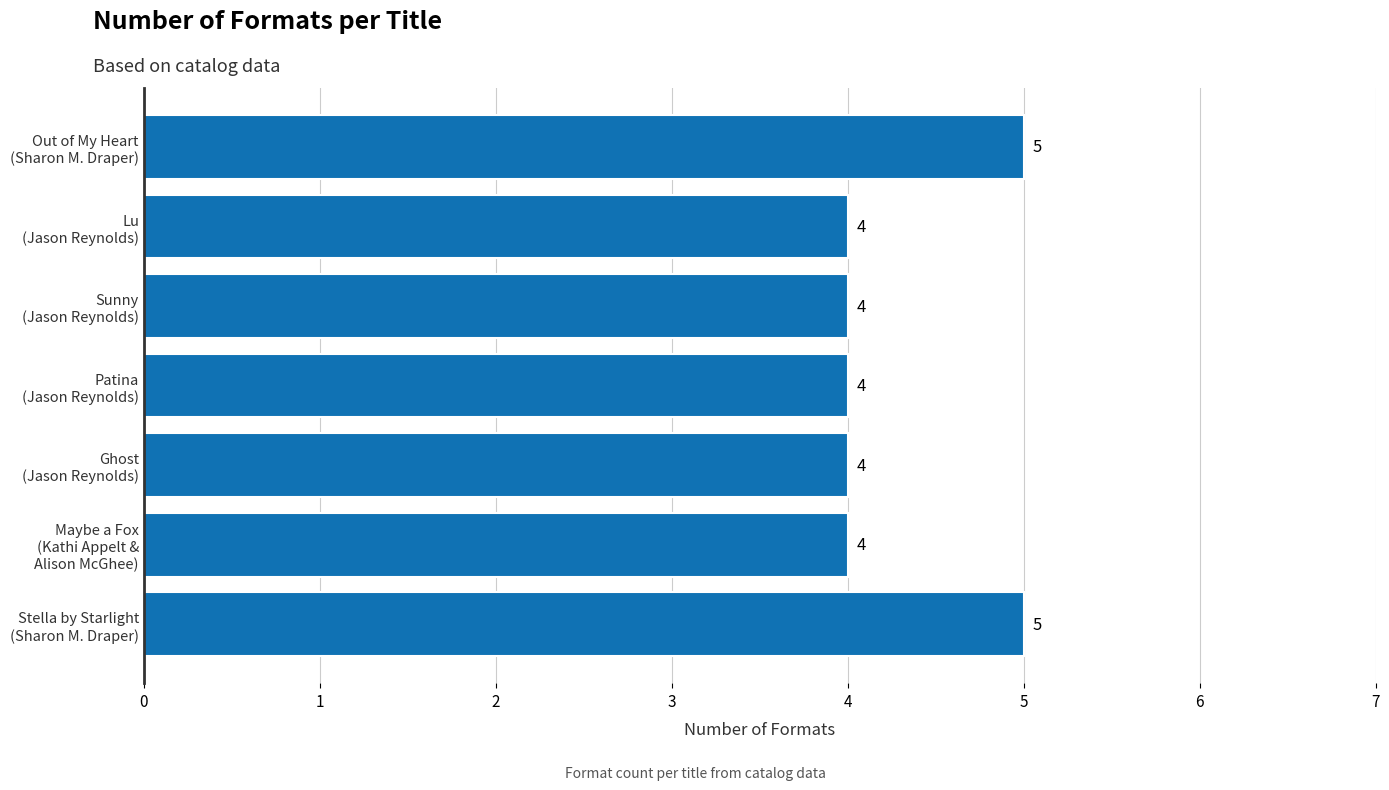

What is the sum of all values?

30